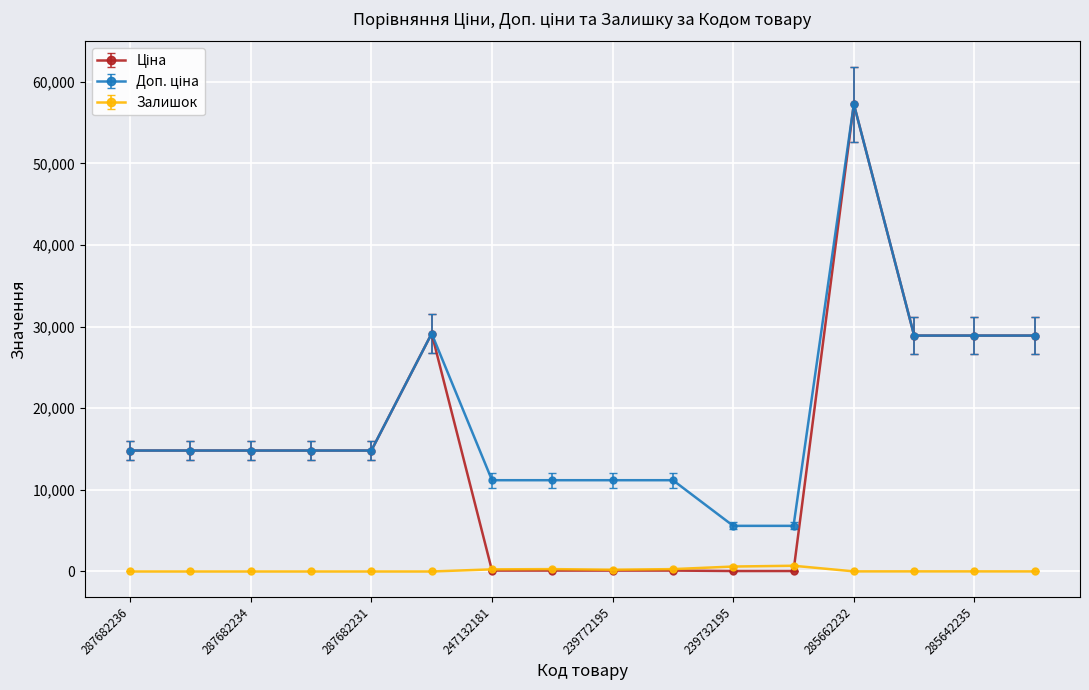

At how many categories does at least one series exceed 20656?

5